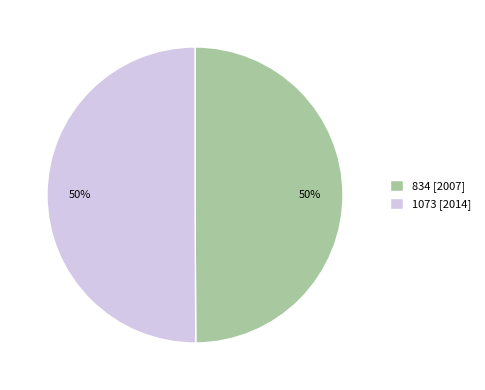

How many segments does this pie chart have?

2